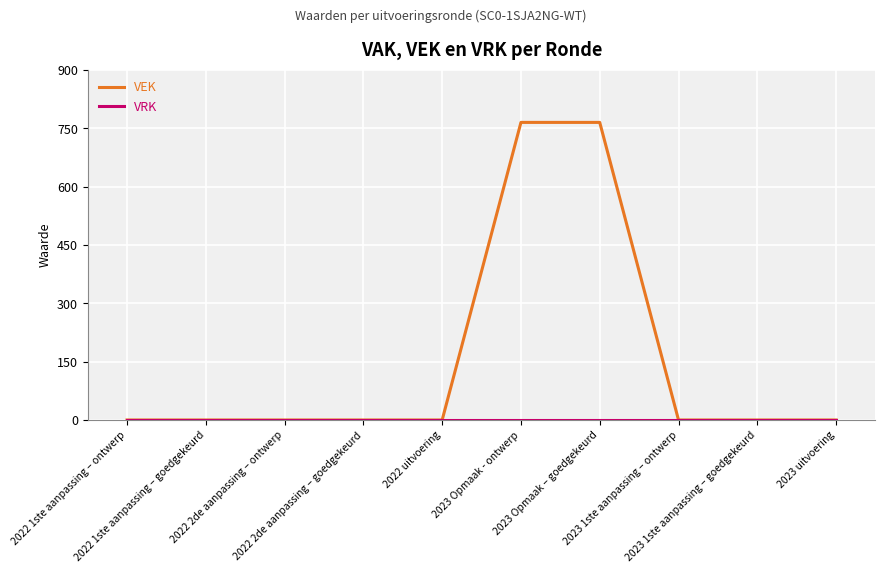

Does the chart have visible grid lines?

Yes